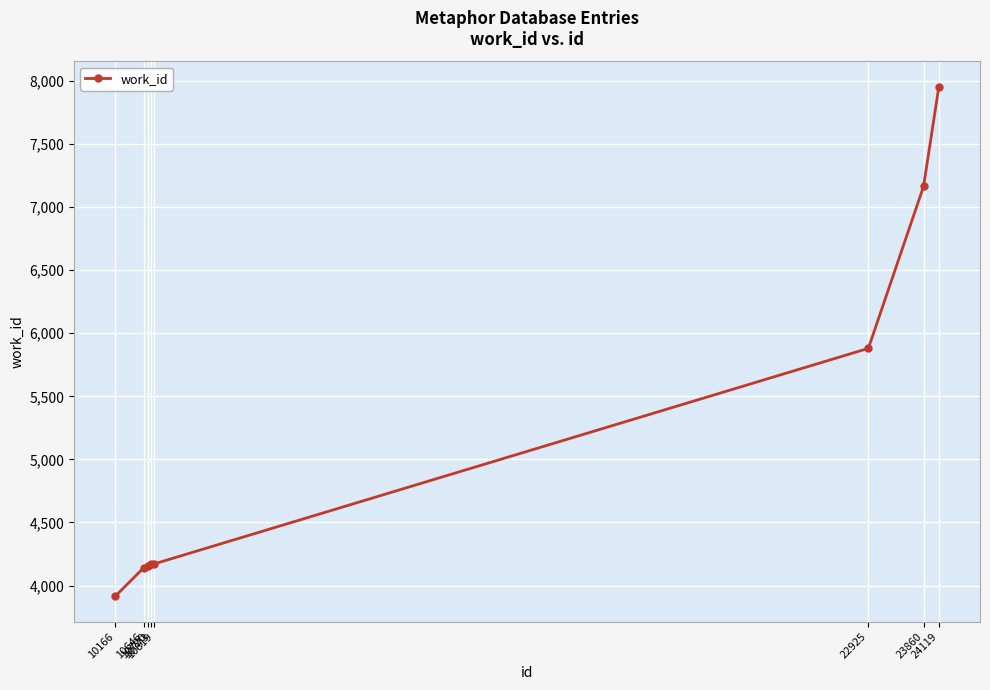

What is the sum of all values?

41547